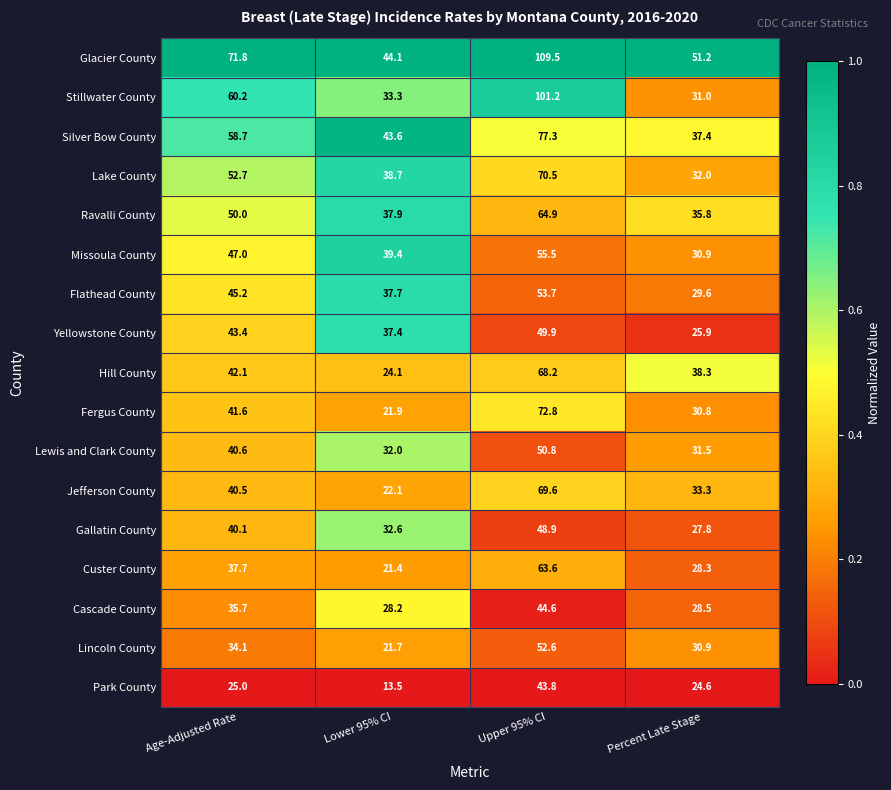

Rank the categories by Park County value from lowest to highest.

Lower 95% CI, Percent Late Stage, Age-Adjusted Rate, Upper 95% CI